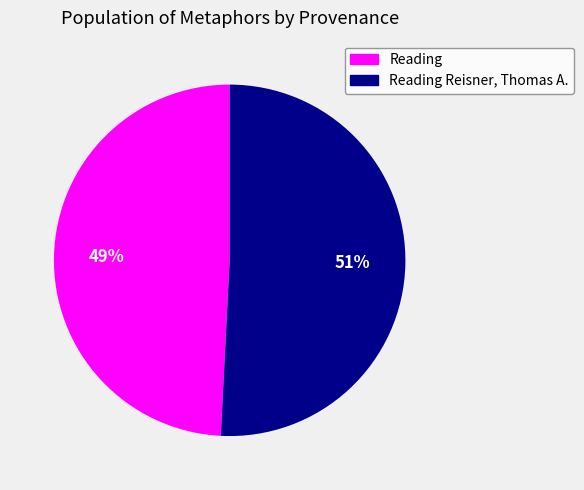

To the nearest percent, what is the average slice percentage?

50%